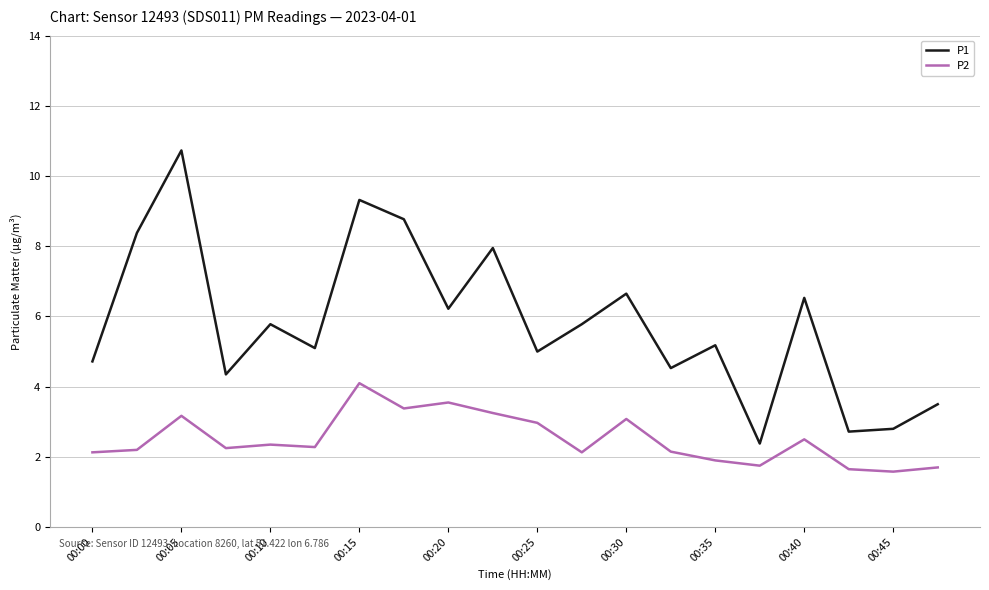

What is the smallest value displayed?

1.6